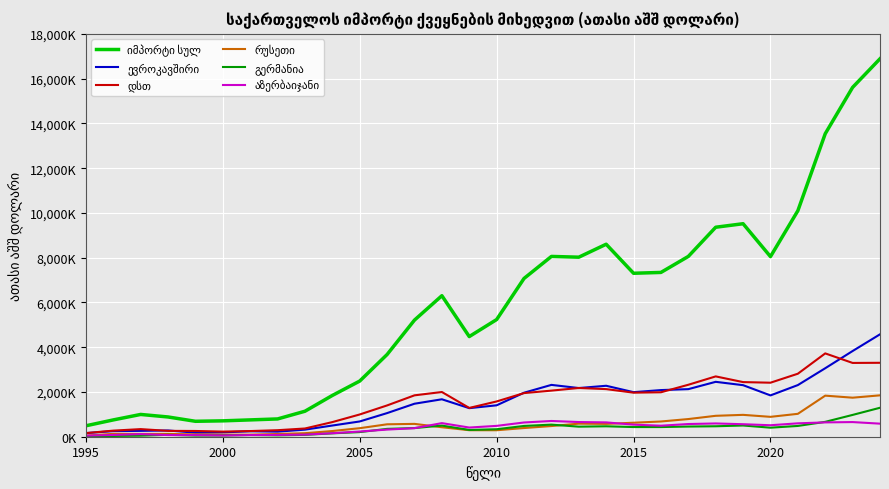

Is this an area chart (filled region under the line)?

No